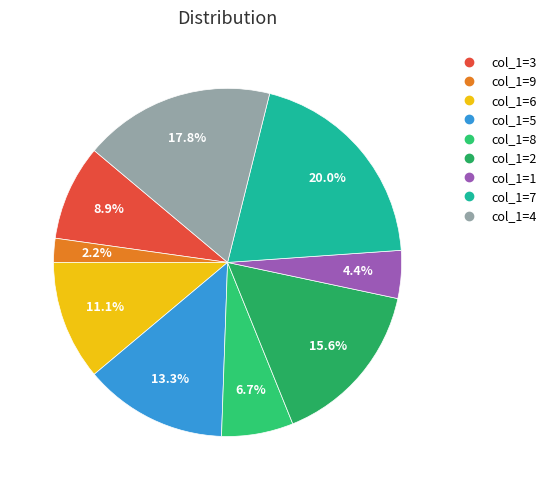

How many slices are in this pie chart?

9